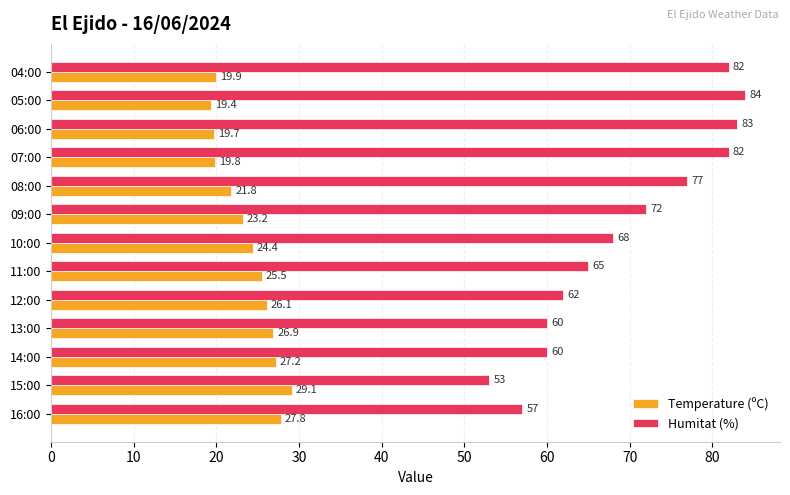

Between 09:00 and 06:00, which series saw the biggest shift?

Humitat (%)